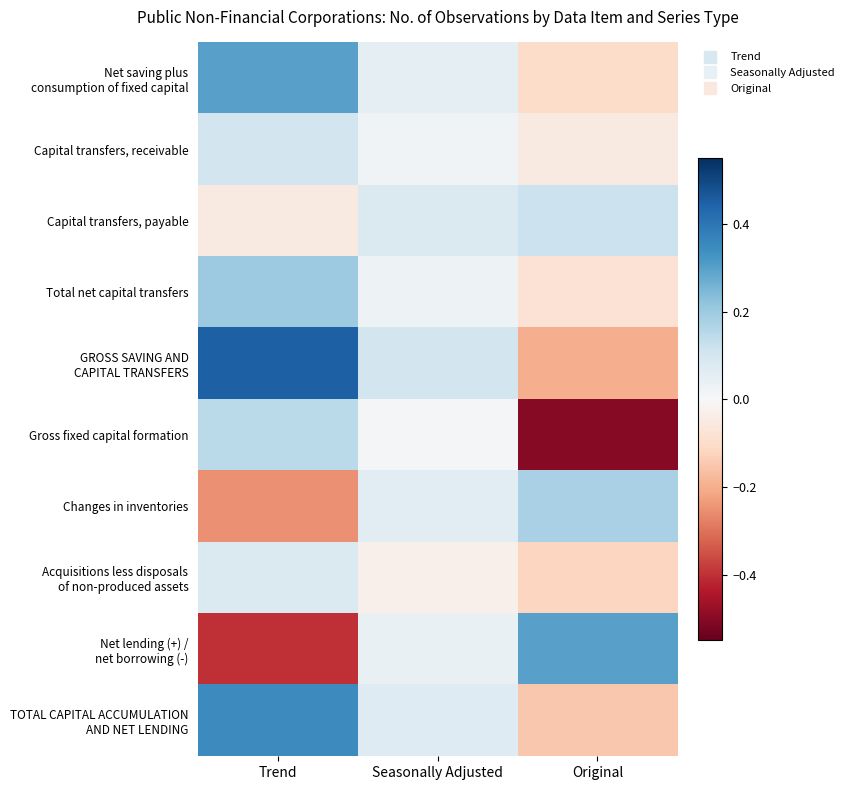

How many series are shown in this chart?

10